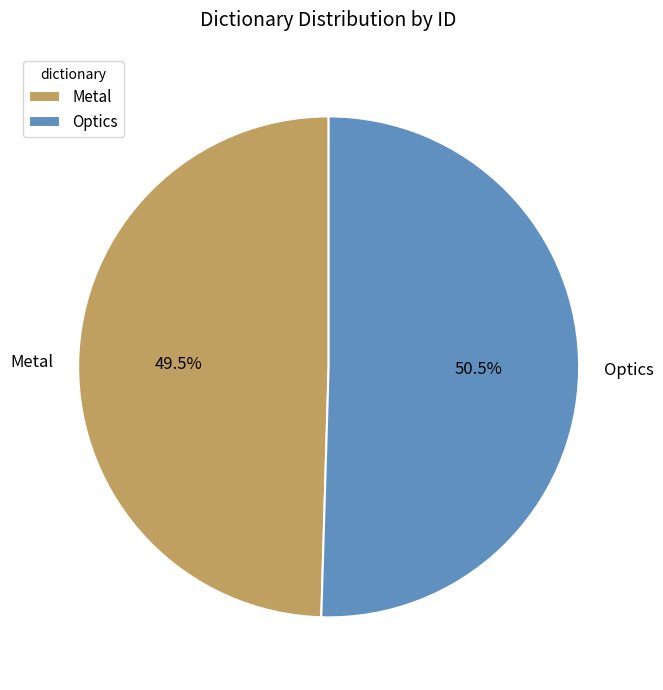

How many slices are in this pie chart?

2